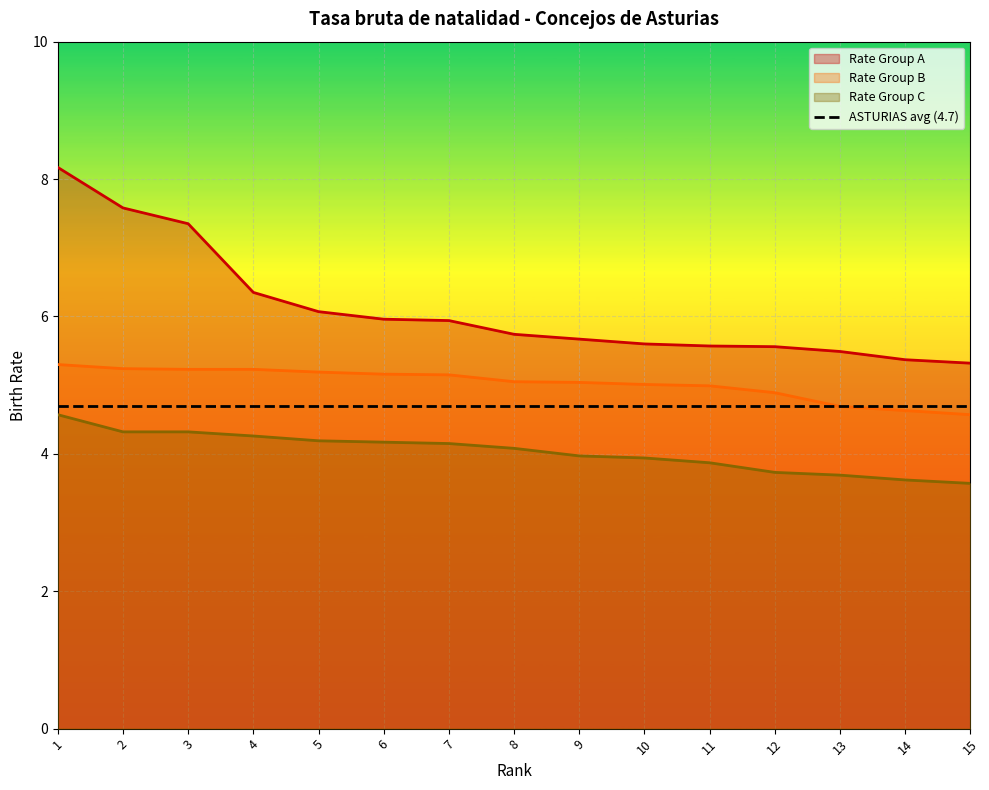

What is the total value across all series at 6?

15.3